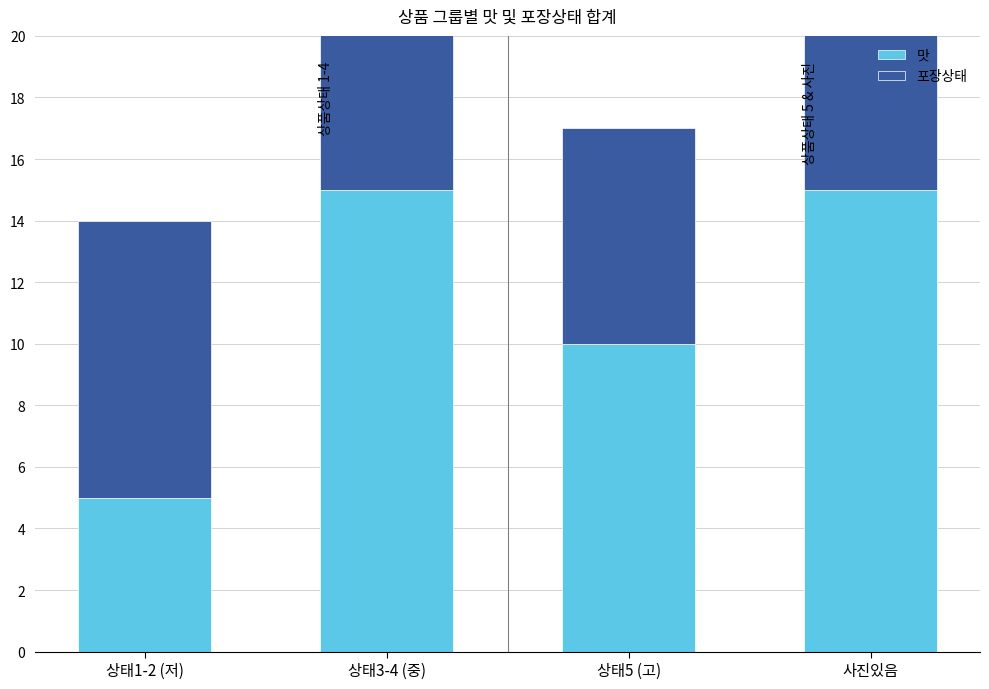

The 포장상태 series shows 21 at 상태3-4 (중). True or false?

False